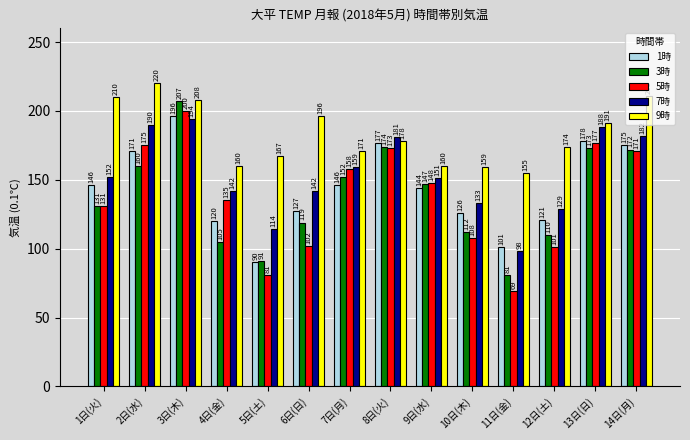

Between 4日(金) and 11日(金), which series saw the biggest shift?

5時